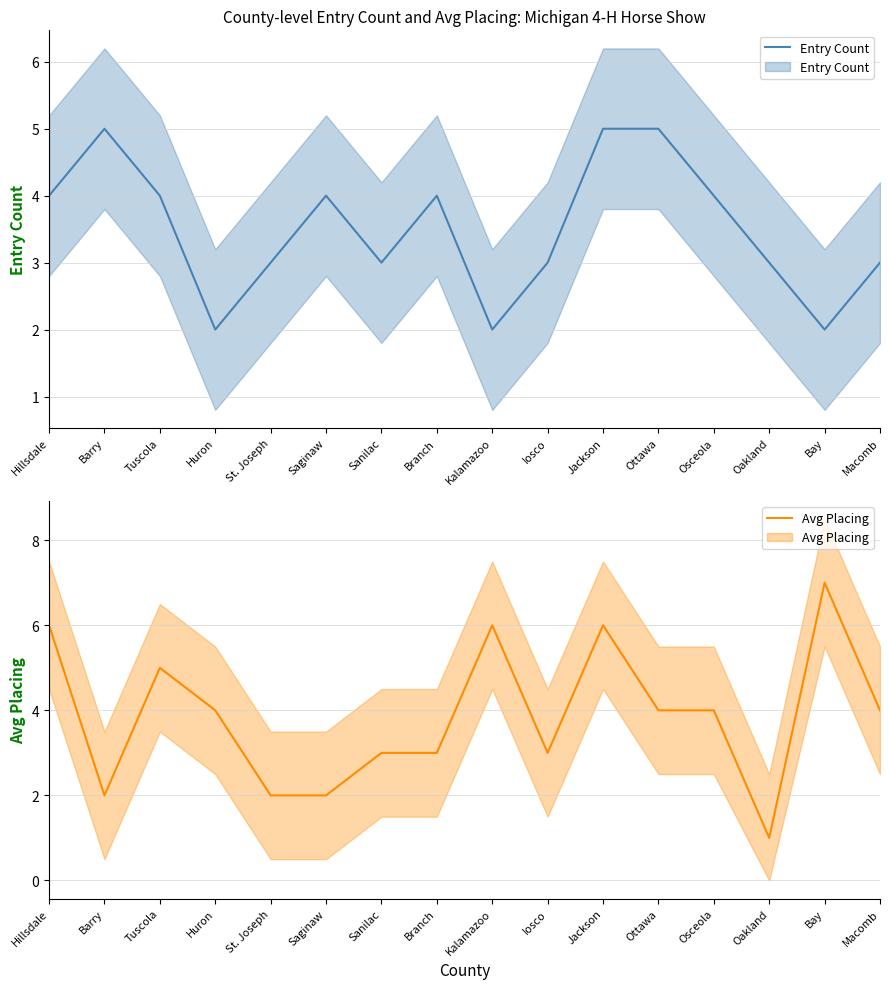

Which series has the widest spread of values?

Avg Placing